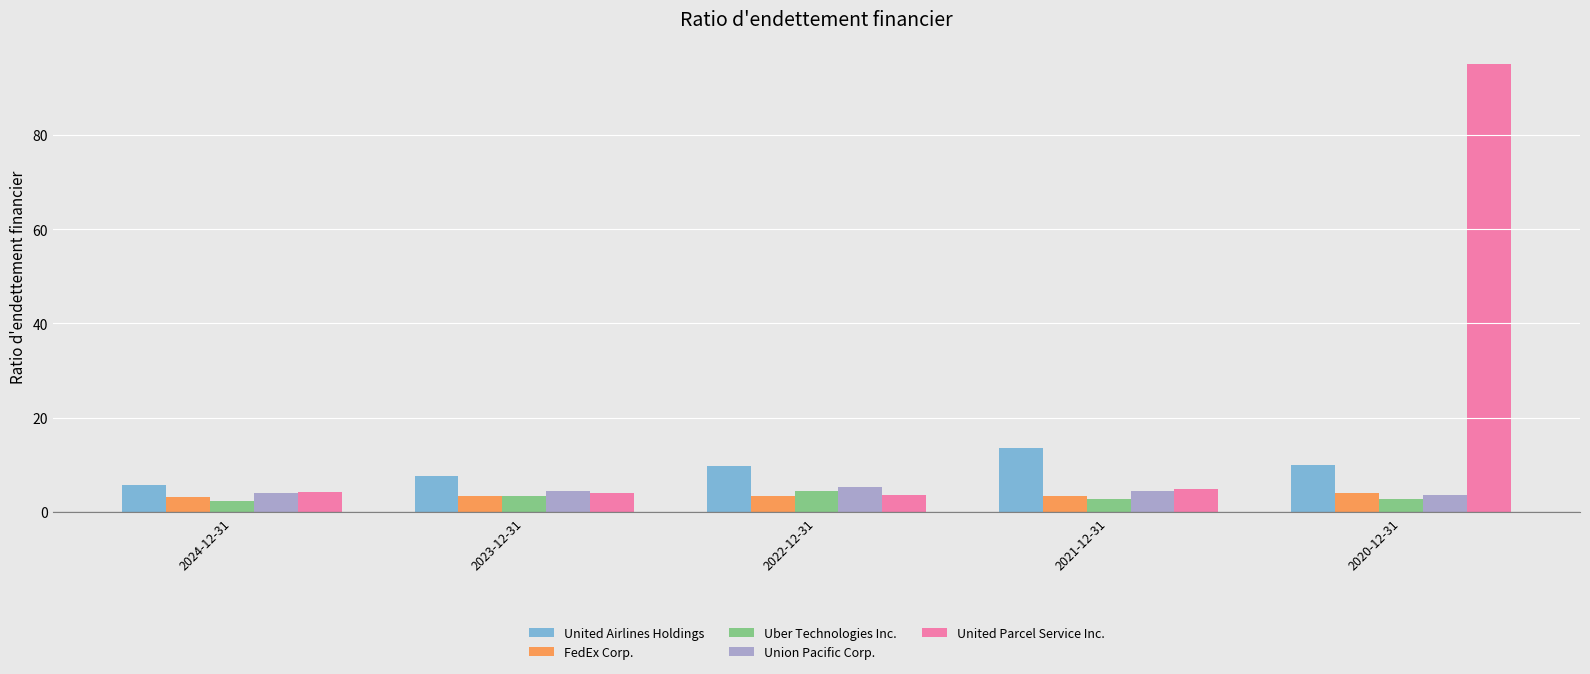

How many values in the United Airlines Holdings series exceed 9?

3